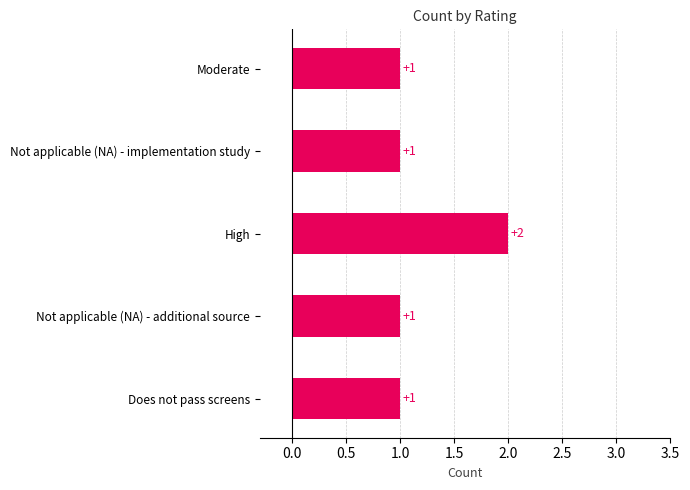

How many values are between 1 and 2?

5